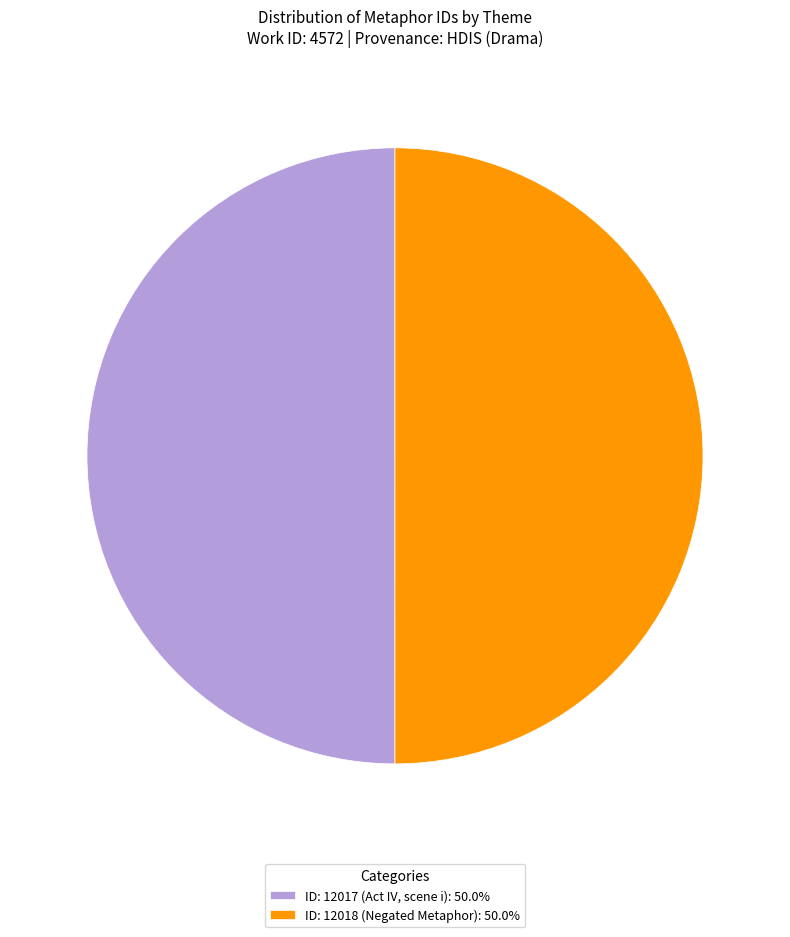

Is the sum of ID: 12018 (Negated Metaphor): 50.0% and ID: 12017 (Act IV, scene i): 50.0% greater than half?

Yes